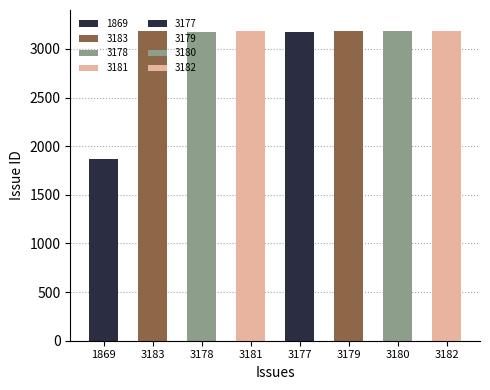

At which label does the data first exceed 3180?

3183